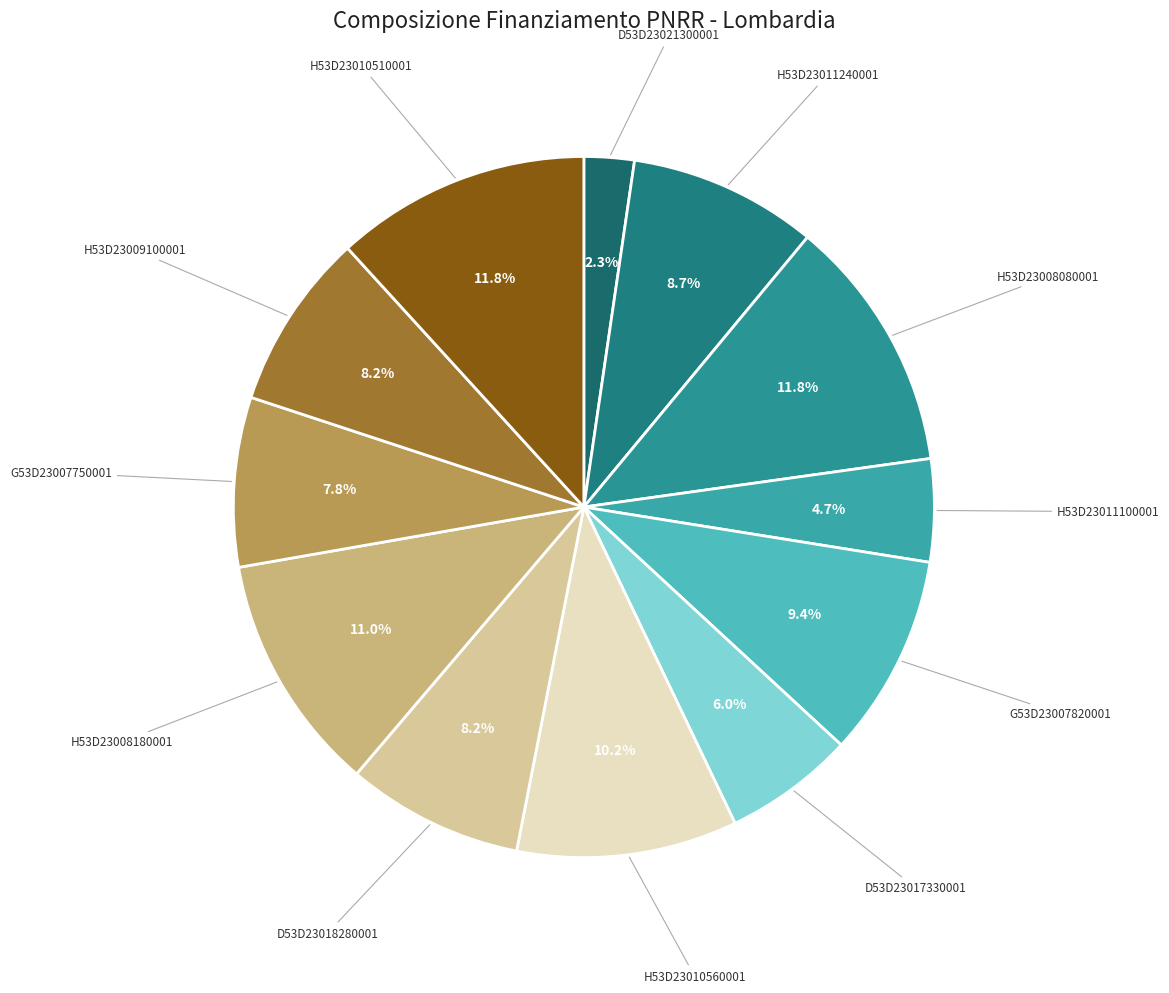

Does any single category account for the majority?

No